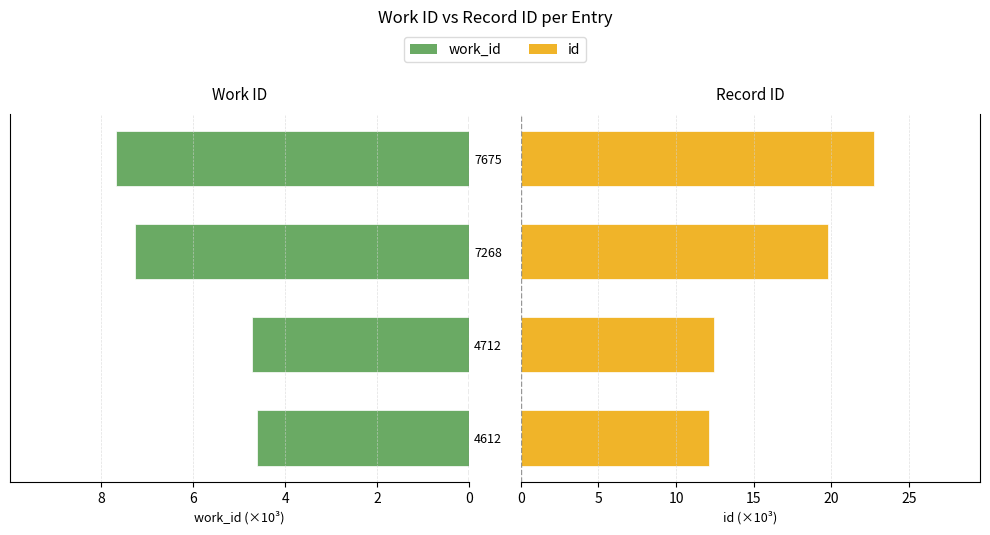

What is the sum of all work_id values?

24.3